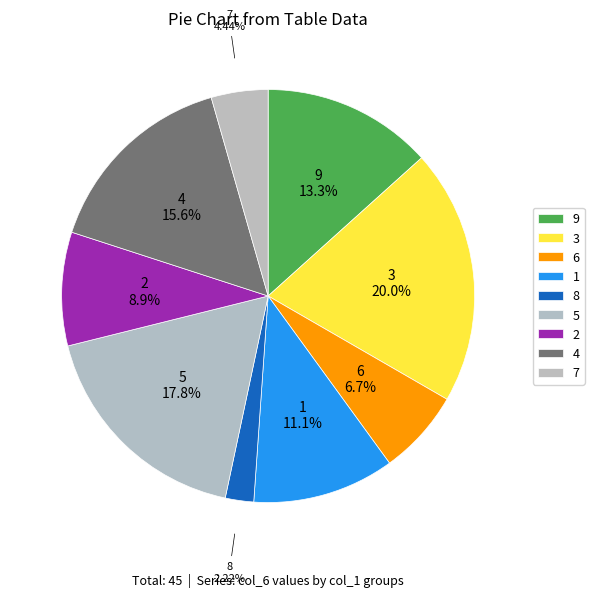

How many slices are in this pie chart?

9